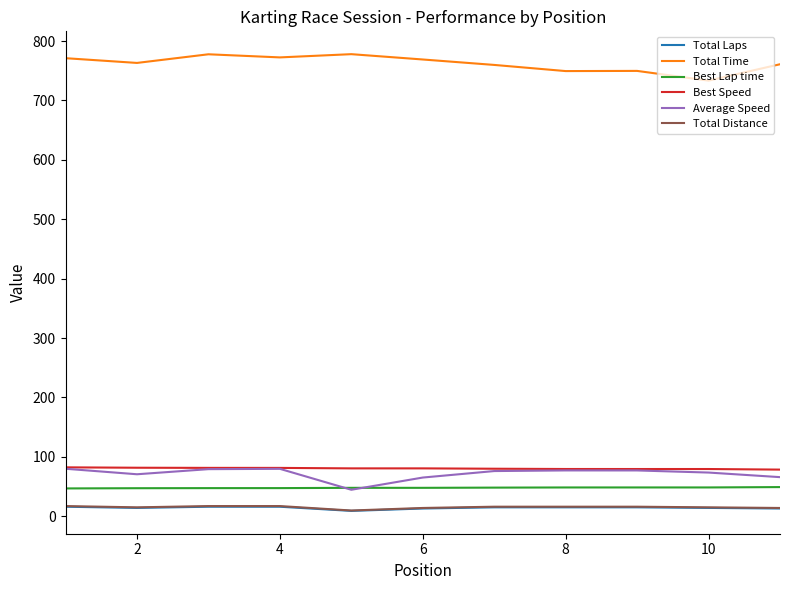

Which series has the largest total across all categories?

Total Time